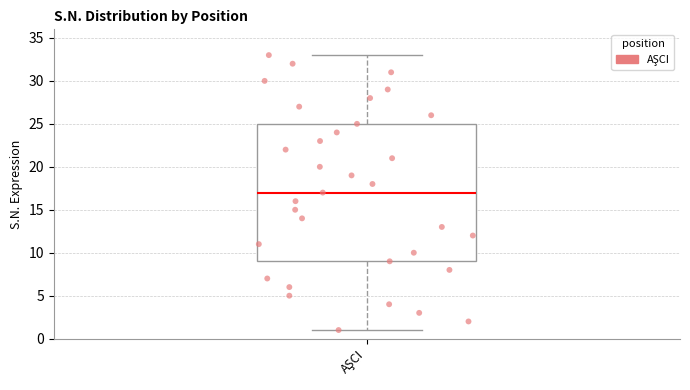

Where is the lower edge of the box for AŞCI on the y-axis? The values are not printed on the chart, so give them approximately, as read against the axis.

9